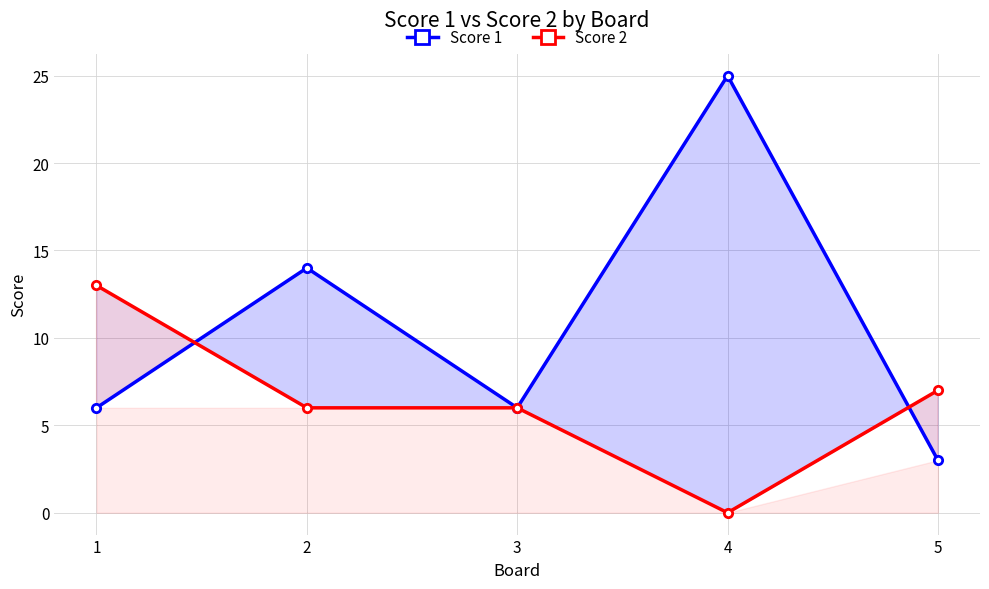

At which category does the chart reach its minimum across all series?

4